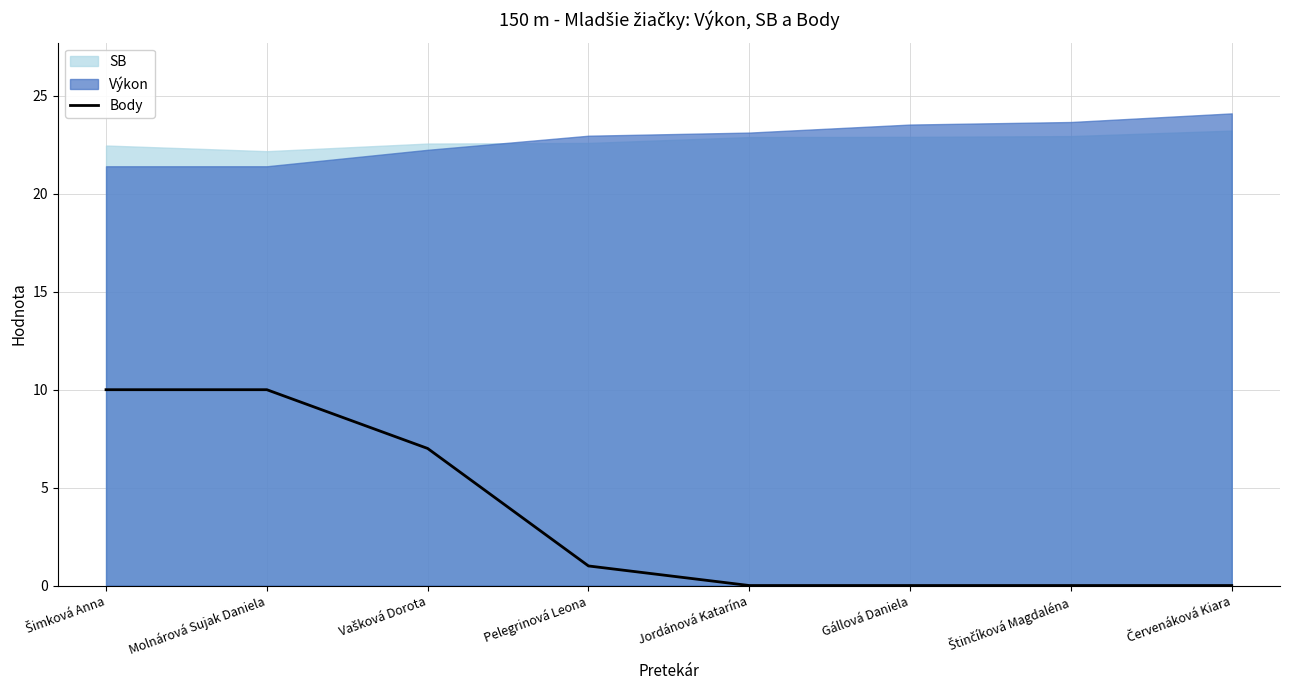

How many data points does each series have?

8